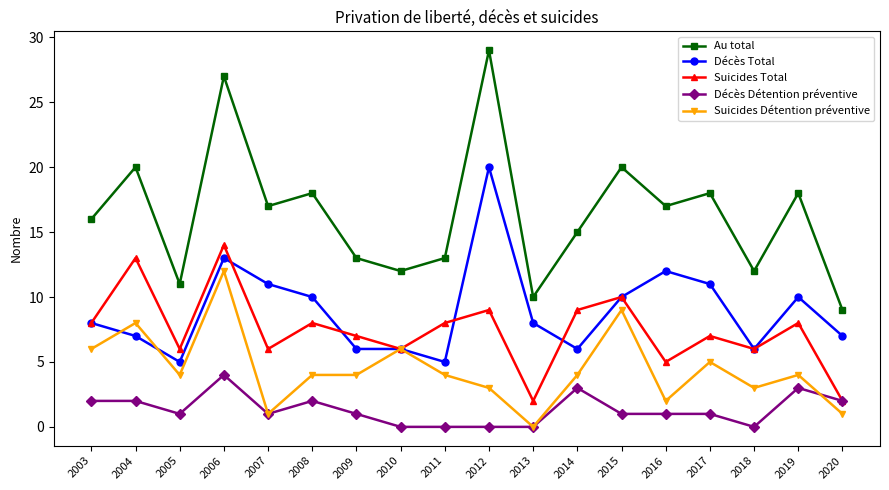

How many categories are shown in the chart?

18